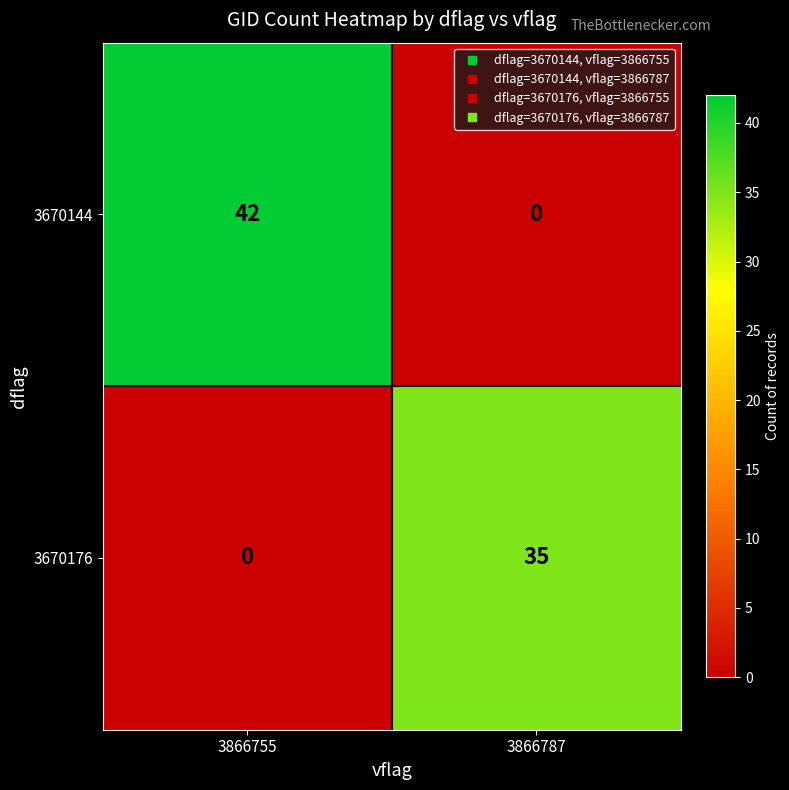

What is the total value across all series at 3866787?

35